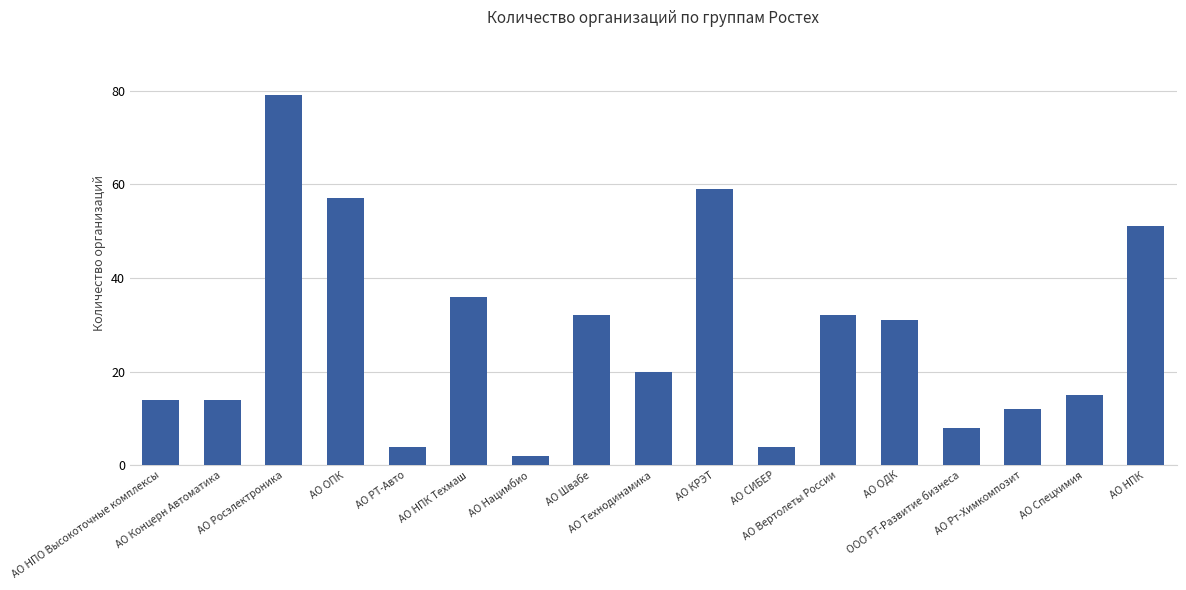

What is the average value?

28